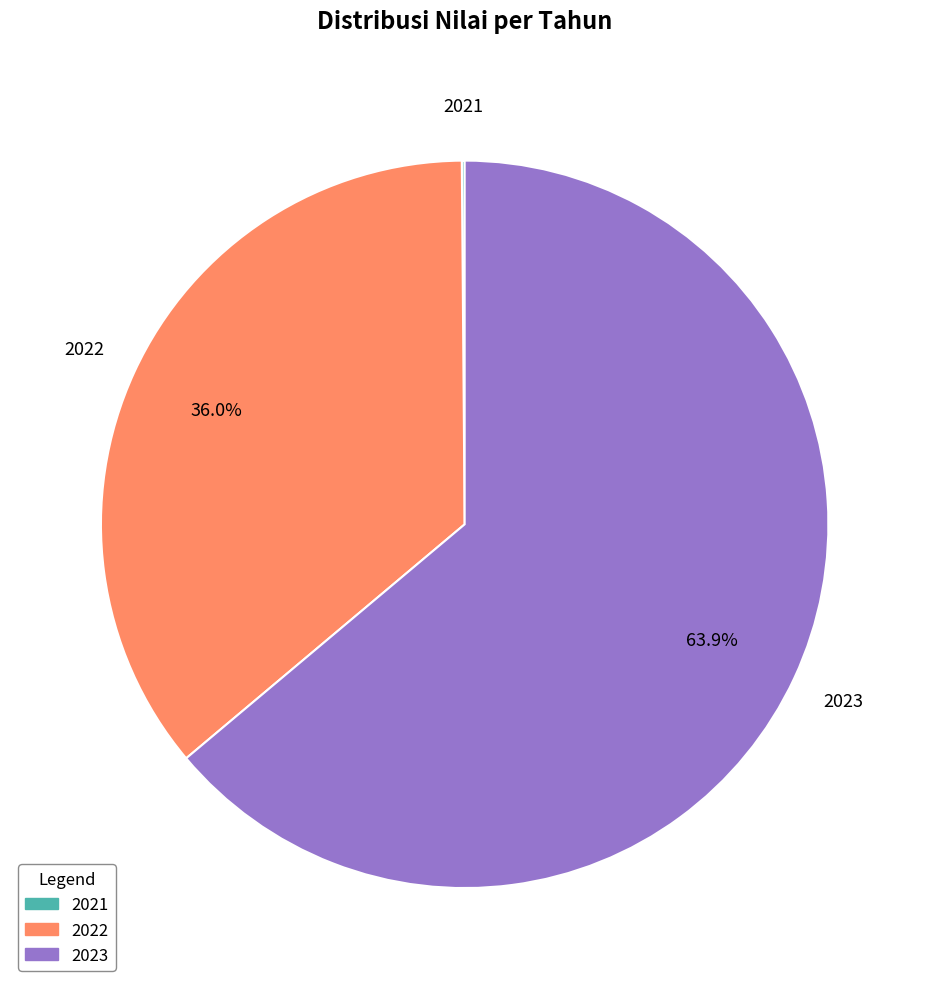

Is the sum of 2023 and 2022 greater than half?

Yes